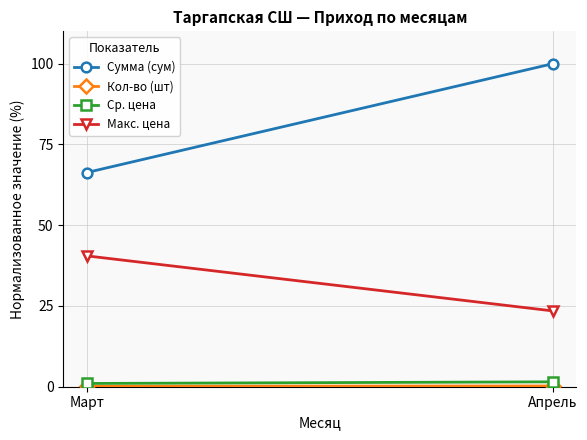

Which has a higher value, Апрель or Март?

Апрель